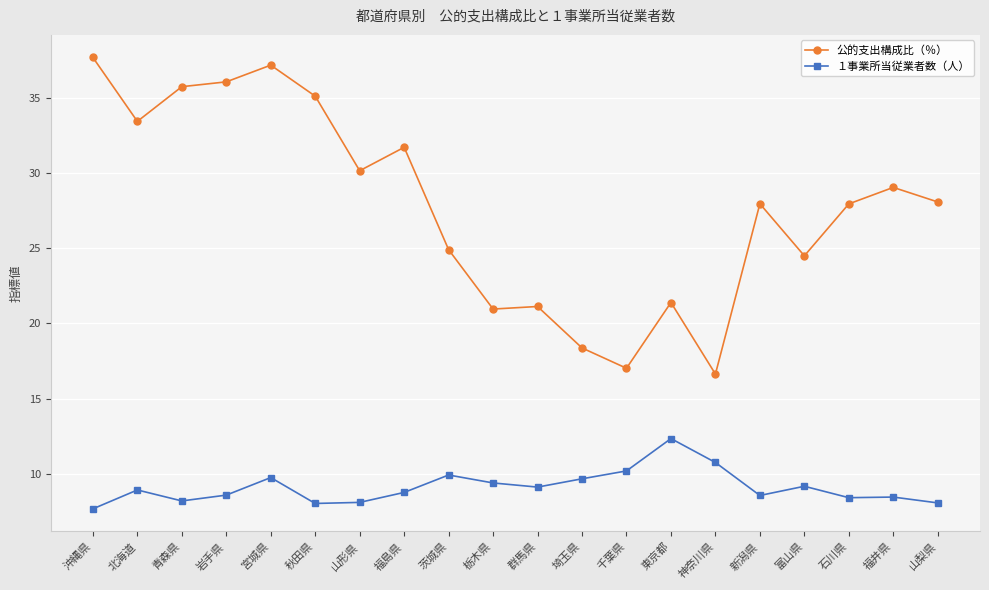

What is the label of the 17th point from the left?

富山県